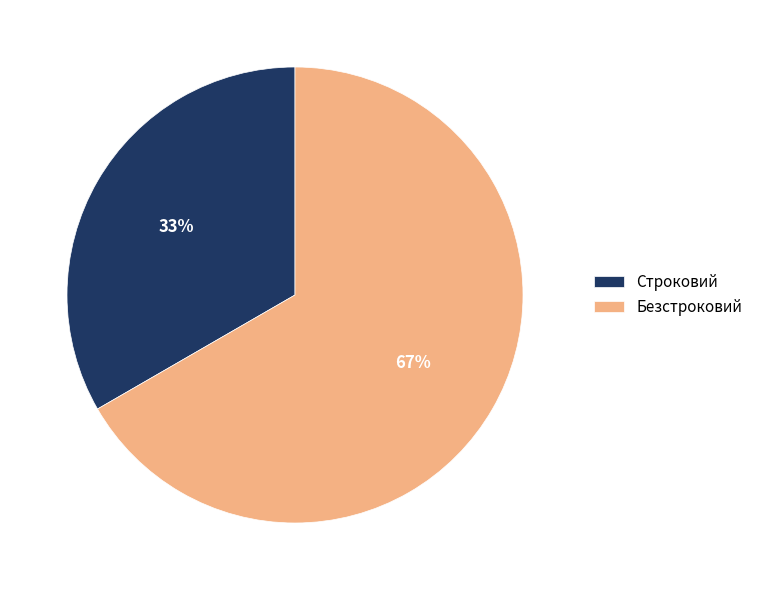

What is the ratio of the value at Строковий to the value at Безстроковий?

0.5